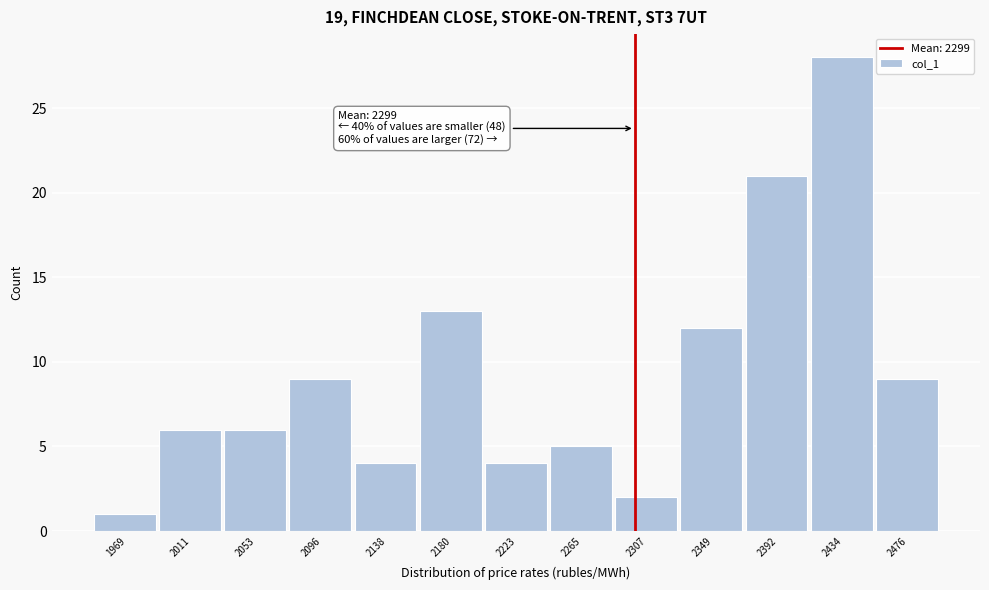

Which range on the x-axis has the tallest bar?

2415 to 2455